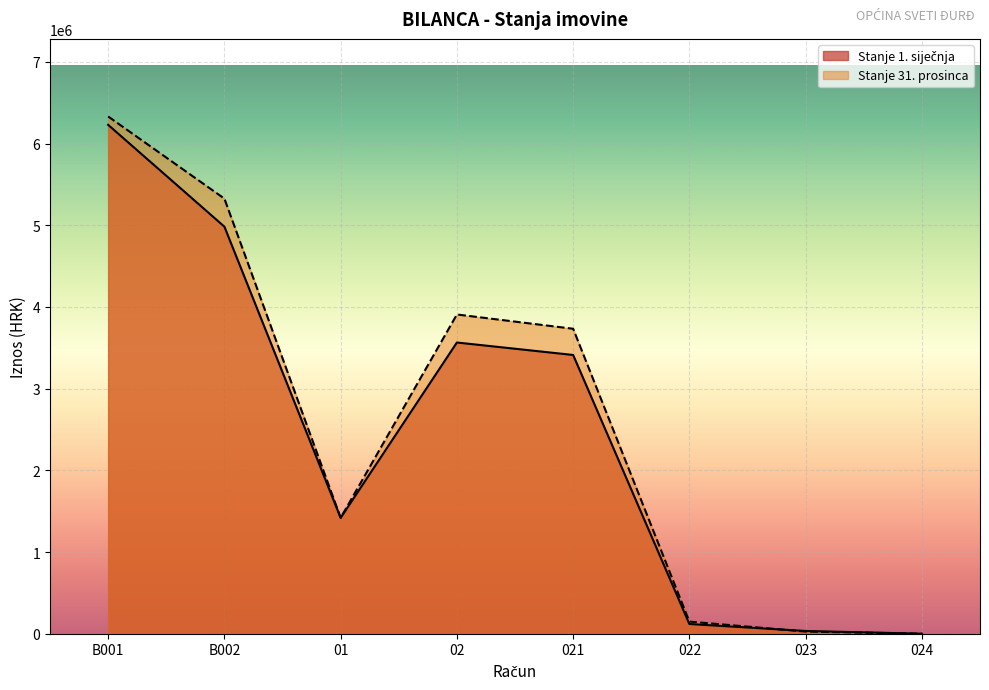

What is the difference between the second highest and minimum values in the Stanje 31. prosinca series?

5325045.5